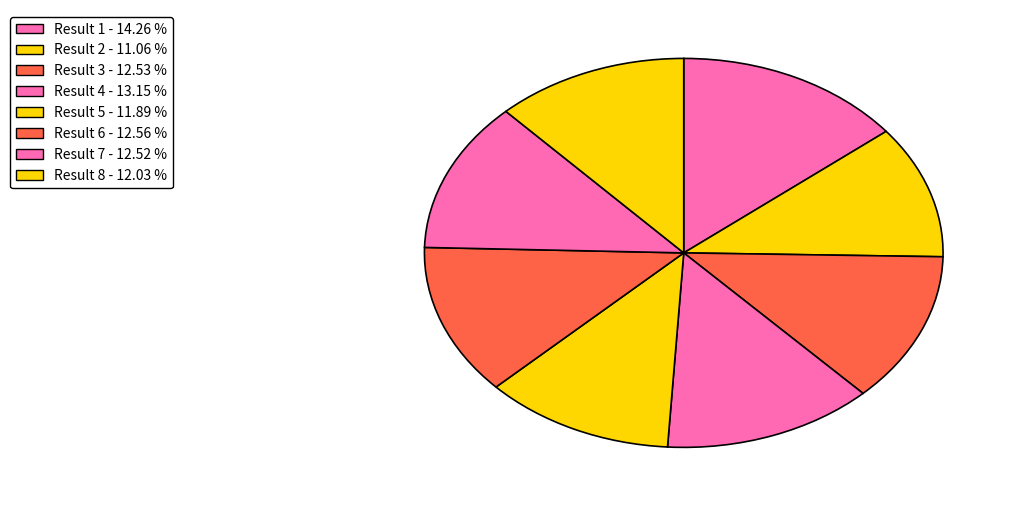

Count the number of slices in the pie.

8